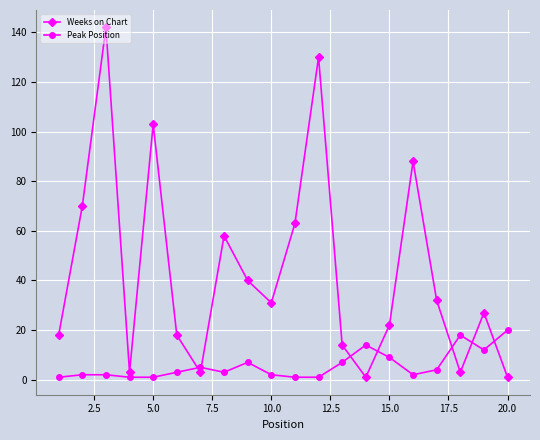

Which series has the widest spread of values?

Weeks on Chart